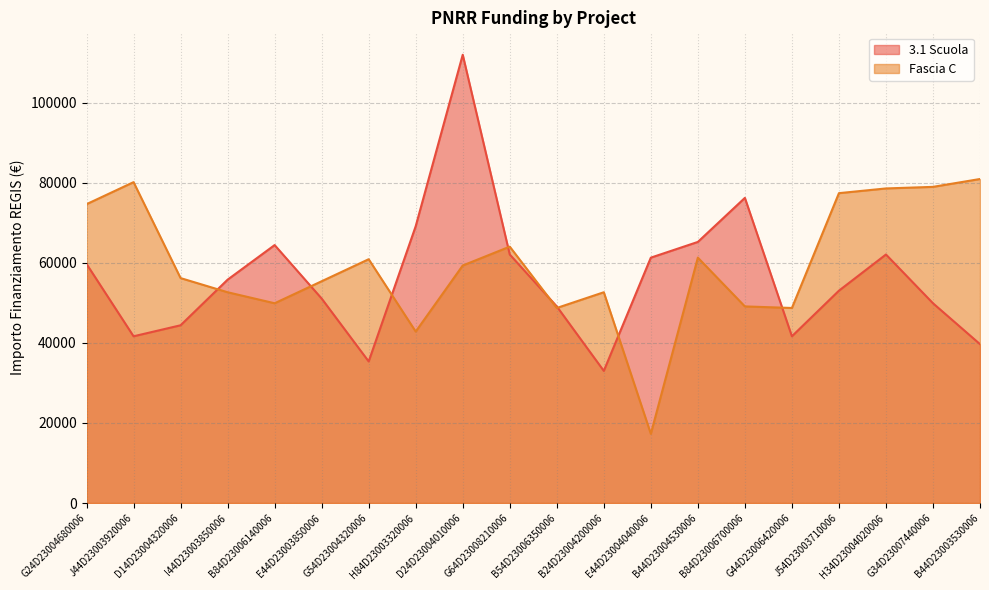

At which category is the sum across all series the highest?

D24D23004010006